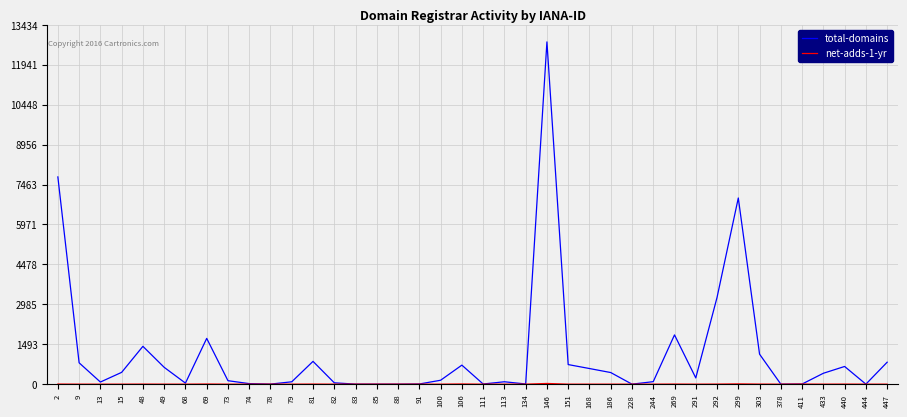

What is the greatest value displayed?

12794